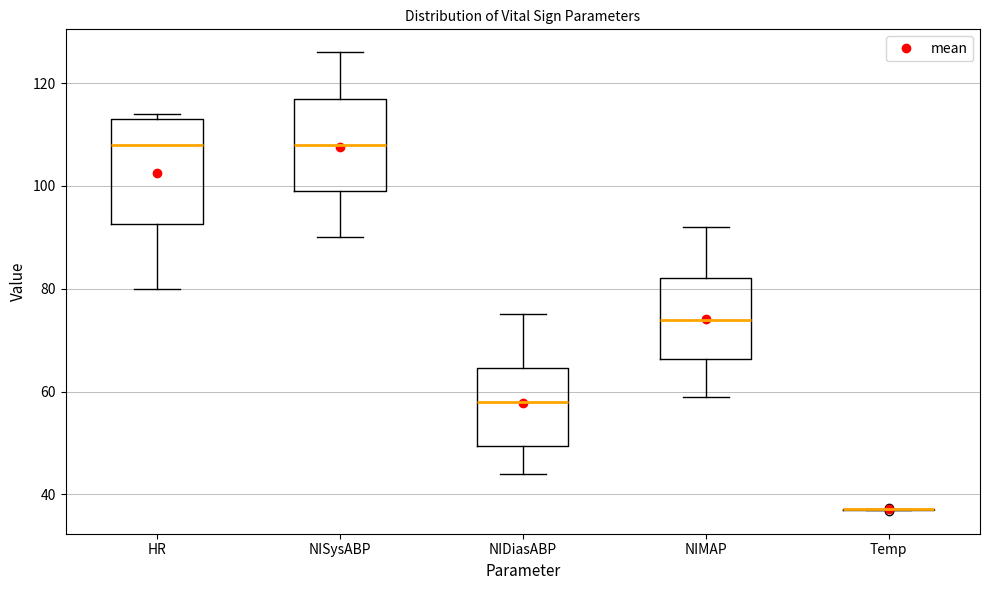

Reading left to right, transcribe this box plot: for each box, give where its median line is, the range the box spans, and where its two whiskers end, as read against the y-axis. The values are not printed on the chart, so give them approximately, as read against the axis.

HR: median 108, box 92 to 114, whiskers 80 to 114 (just above the box's upper edge)
NISysABP: median 108, box 100 to 118, whiskers 90 to 126
NIDiasABP: median 58, box 50 to 64, whiskers 44 to 76
NIMAP: median 74, box 66 to 82, whiskers 60 to 92
Temp: box collapsed to a line at 38, whiskers 36 to 38